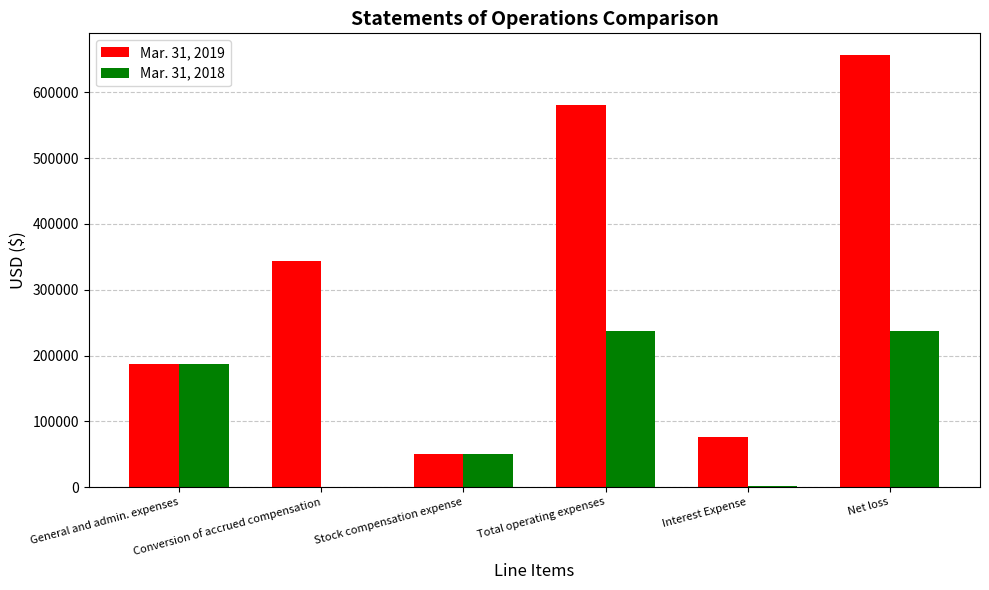

What is the sum of all Mar. 31, 2018 values?

711844